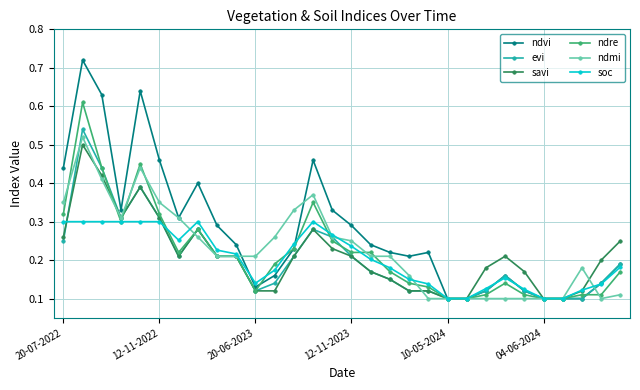

Which series has the largest range (max minus min)?

ndvi